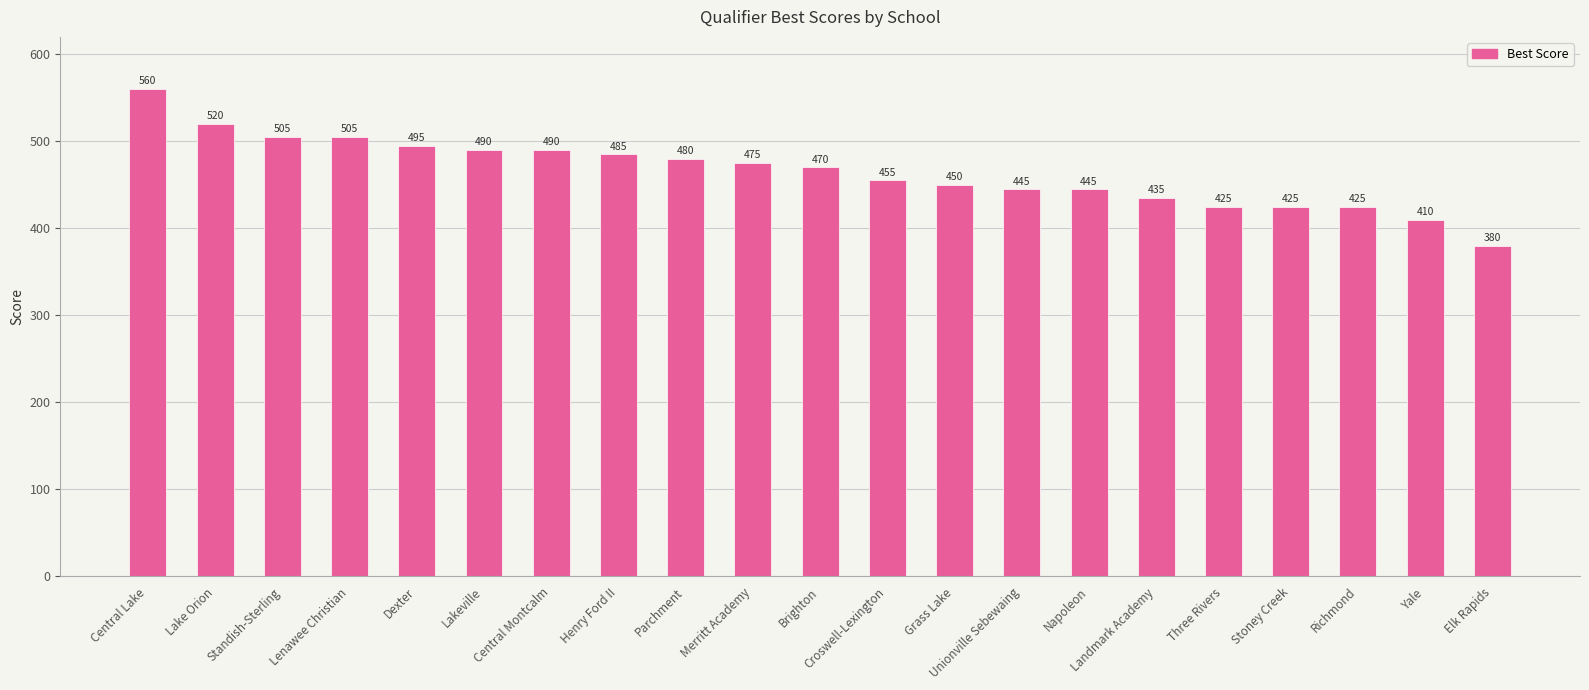

At which category does the chart reach its peak across all series?

Central Lake